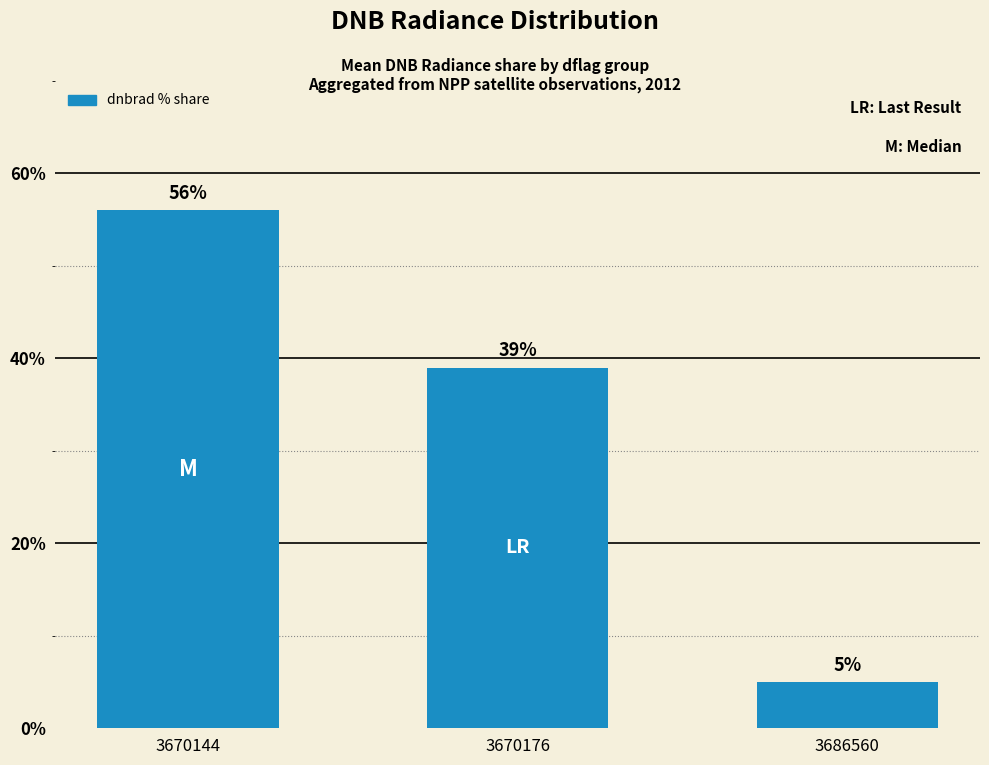

The chart shows a value of 56 at 3670144. True or false?

True